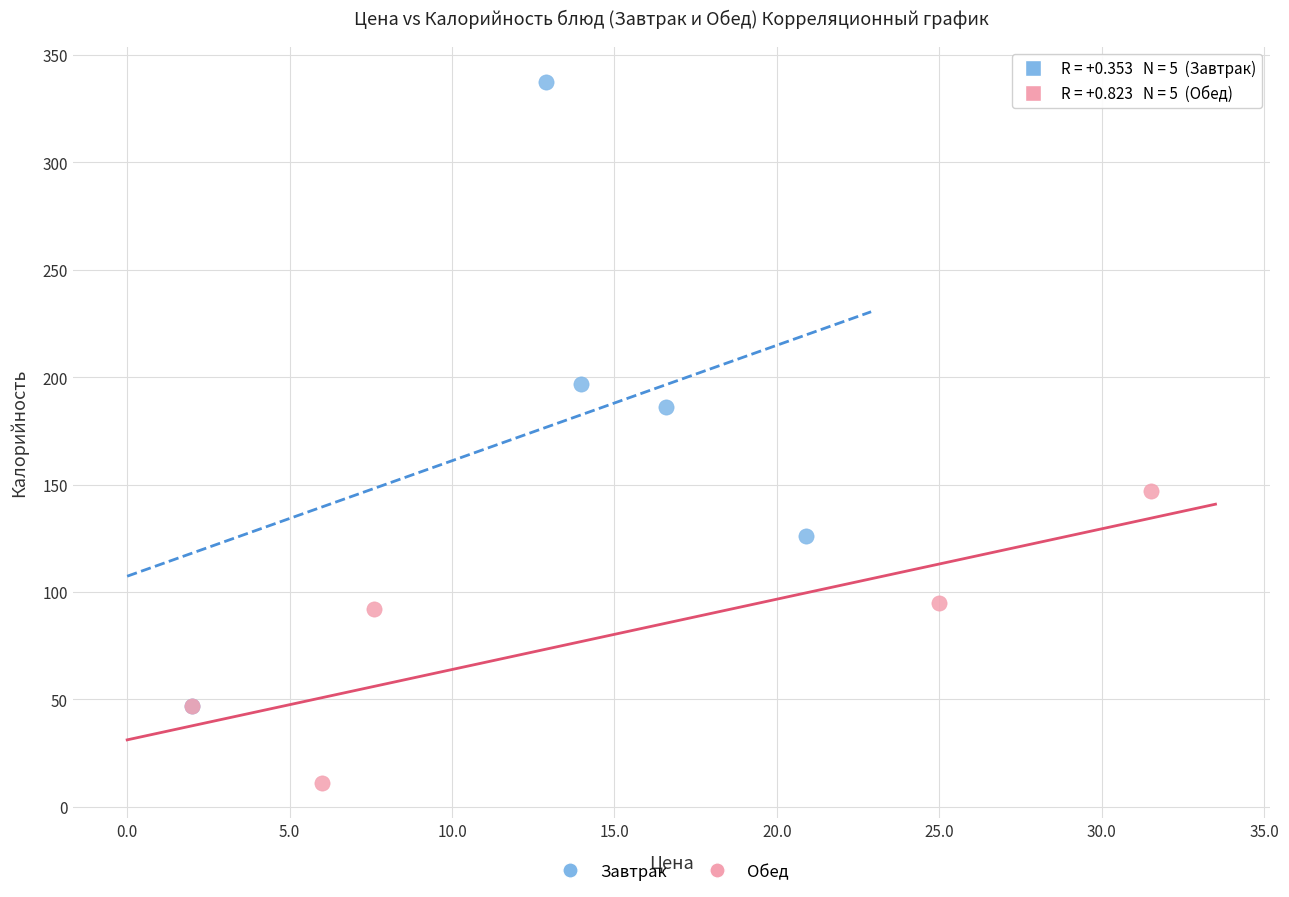

Which series contains the highest Y value?

Завтрак